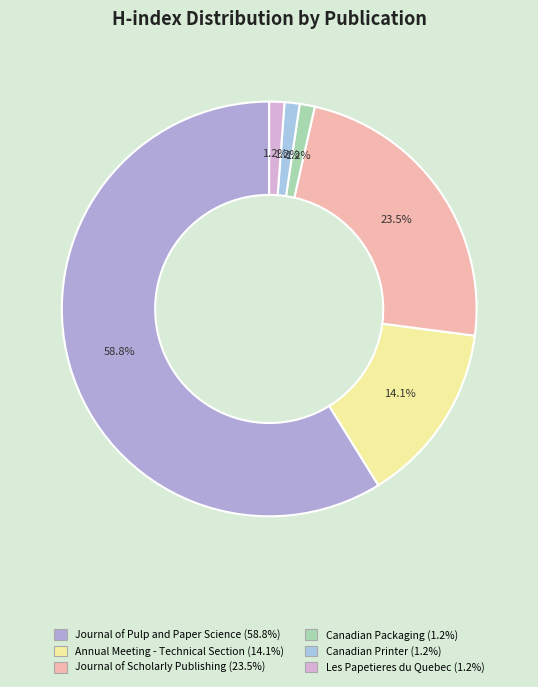

What percentage do Journal of Scholarly Publishing and Canadian Packaging together represent?

24.7%